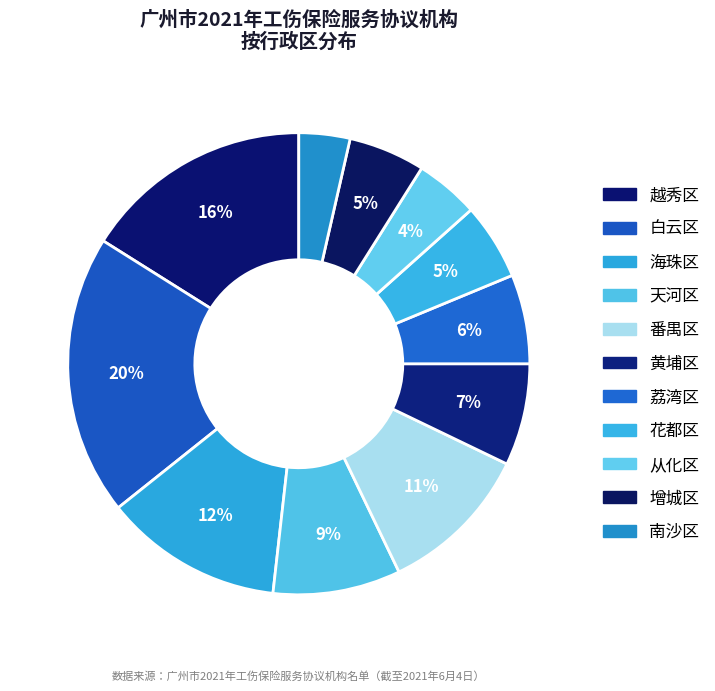

How many slices are in this pie chart?

11